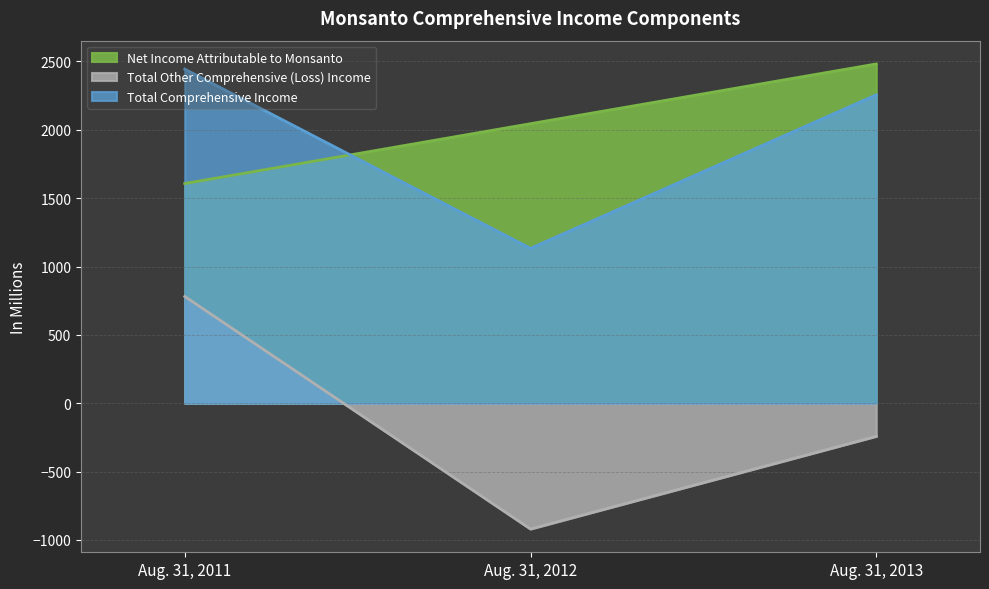

How many categories are shown in the chart?

3